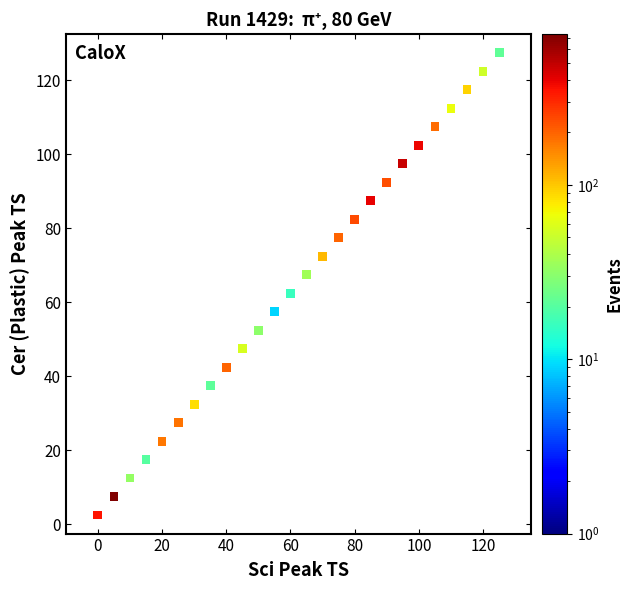

What is the range of X values (max minus min)?

125.0